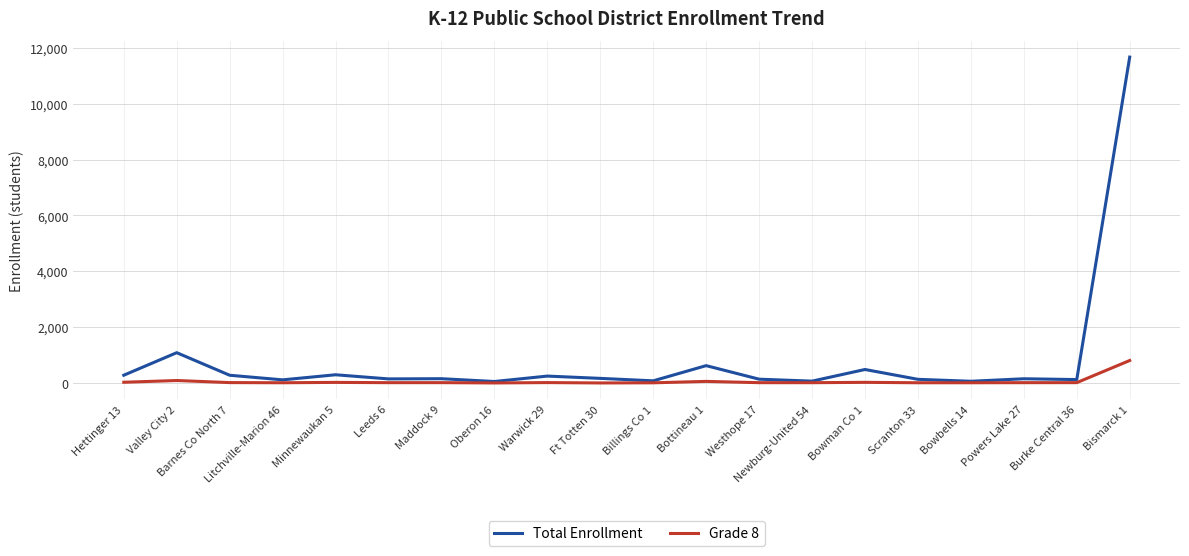

Does the chart display data point markers on the line(s)?

No